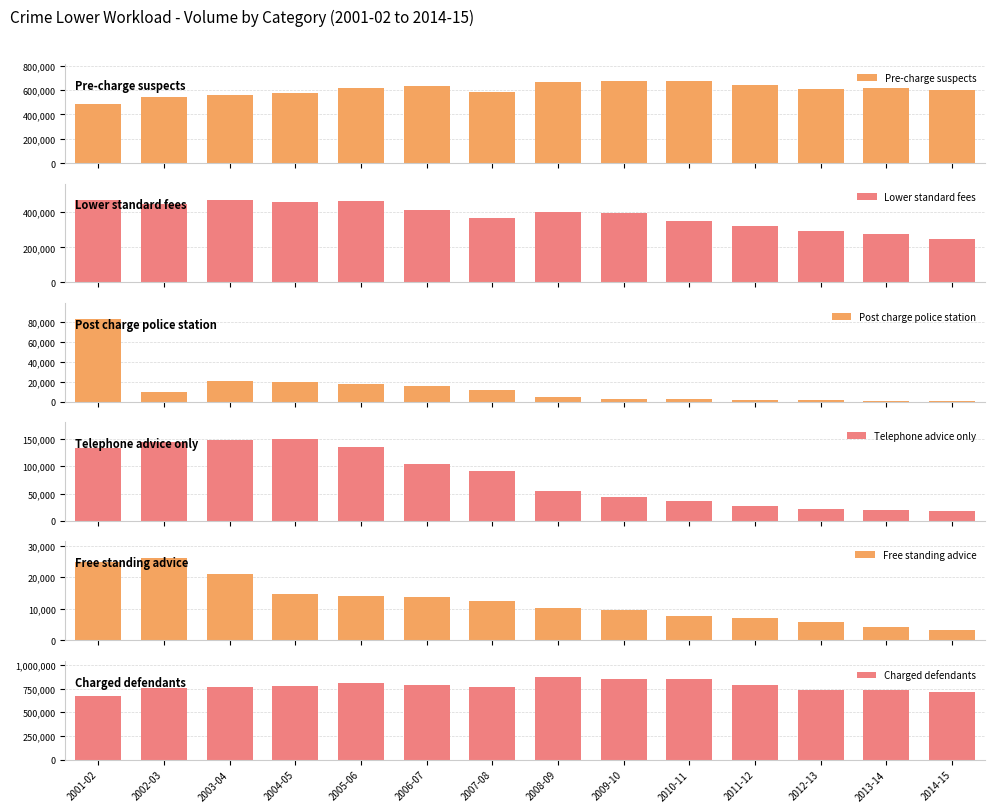

What is the average value of the Telephone advice only series?

80671